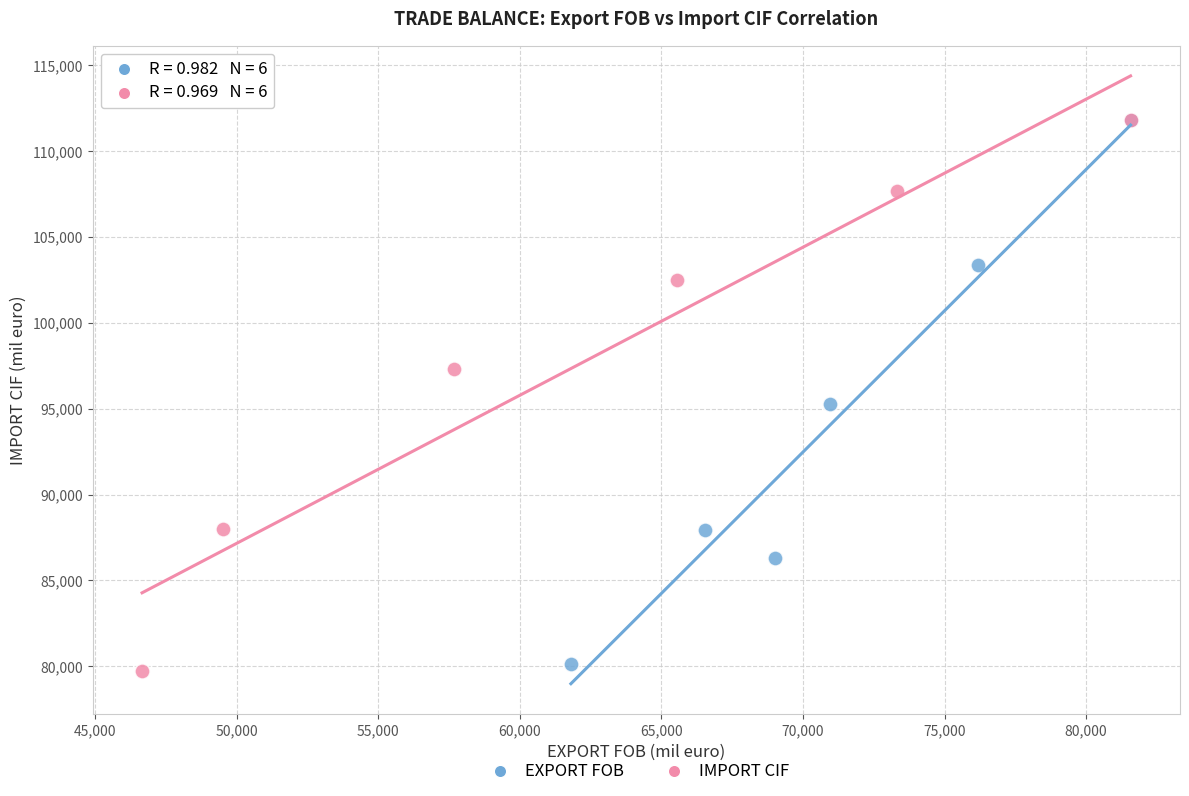

Which series reaches the minimum Y coordinate?

IMPORT CIF